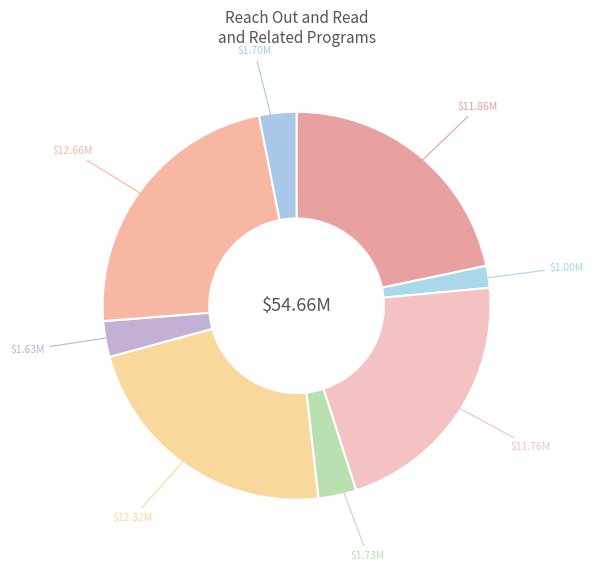

Count the number of slices in the pie.

8